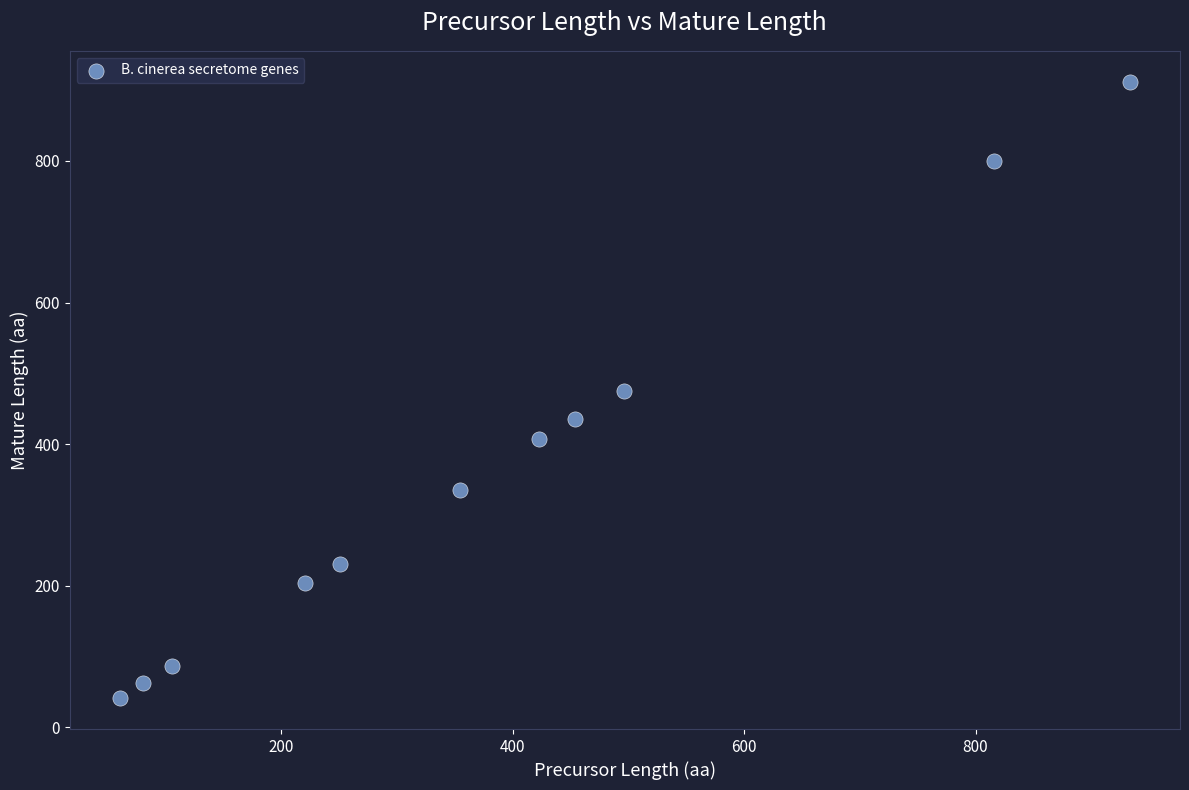

What is the average X value?

382